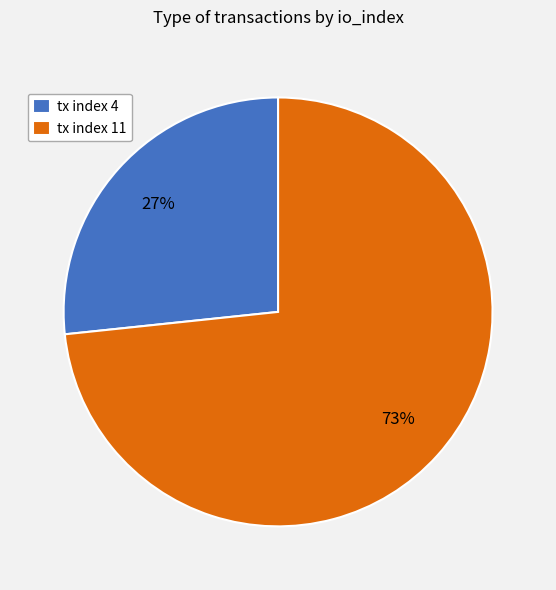

Is there a majority slice in this chart?

Yes